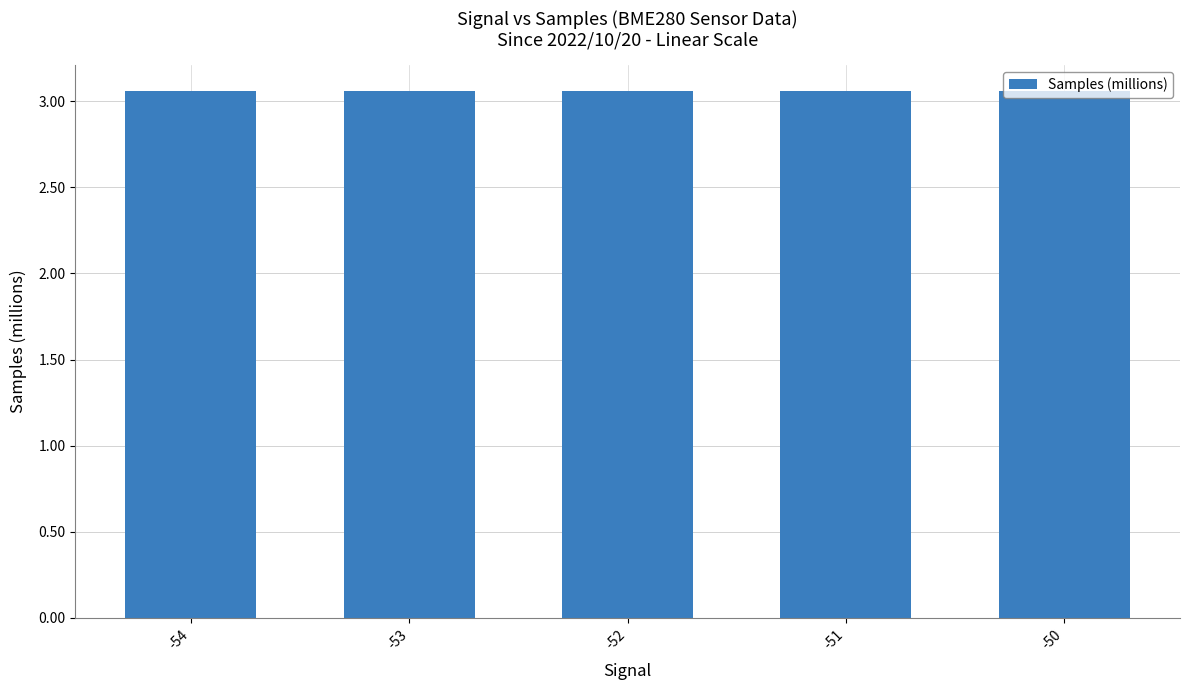

Count the values in the range 3 to 4.

5